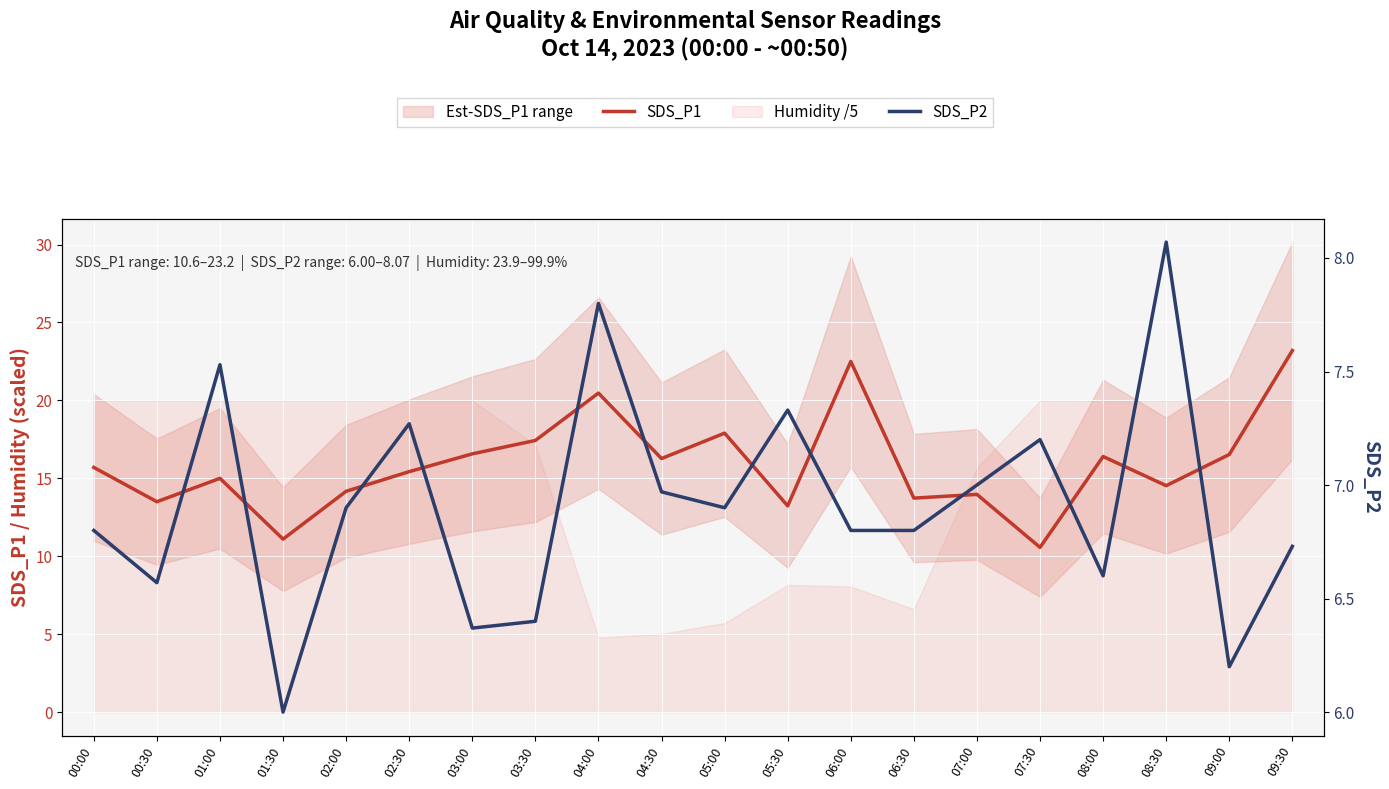

What is the difference between the highest and lowest values at 07:00?

7.0